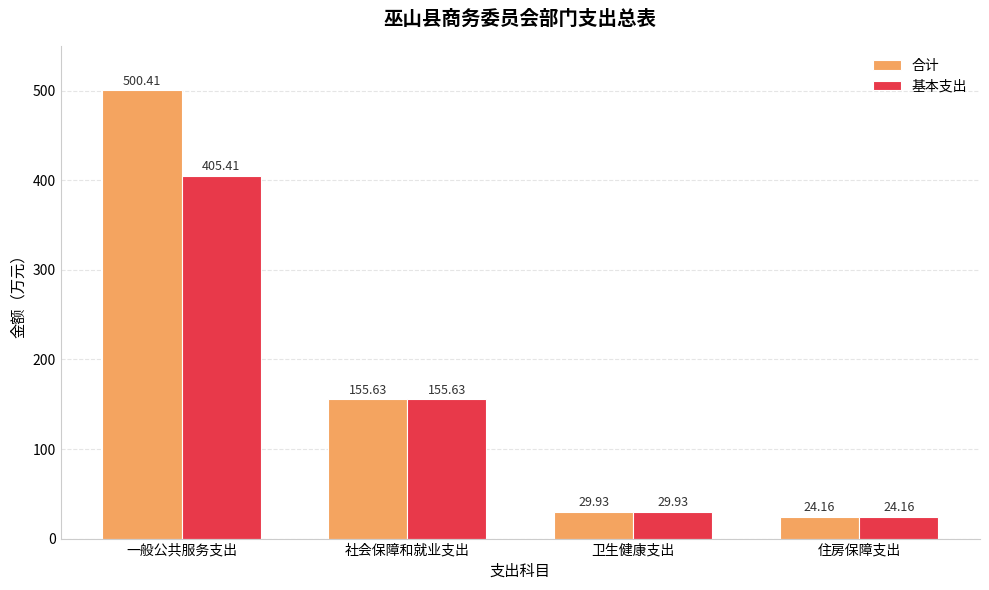

Which category has the lowest value across all series?

住房保障支出